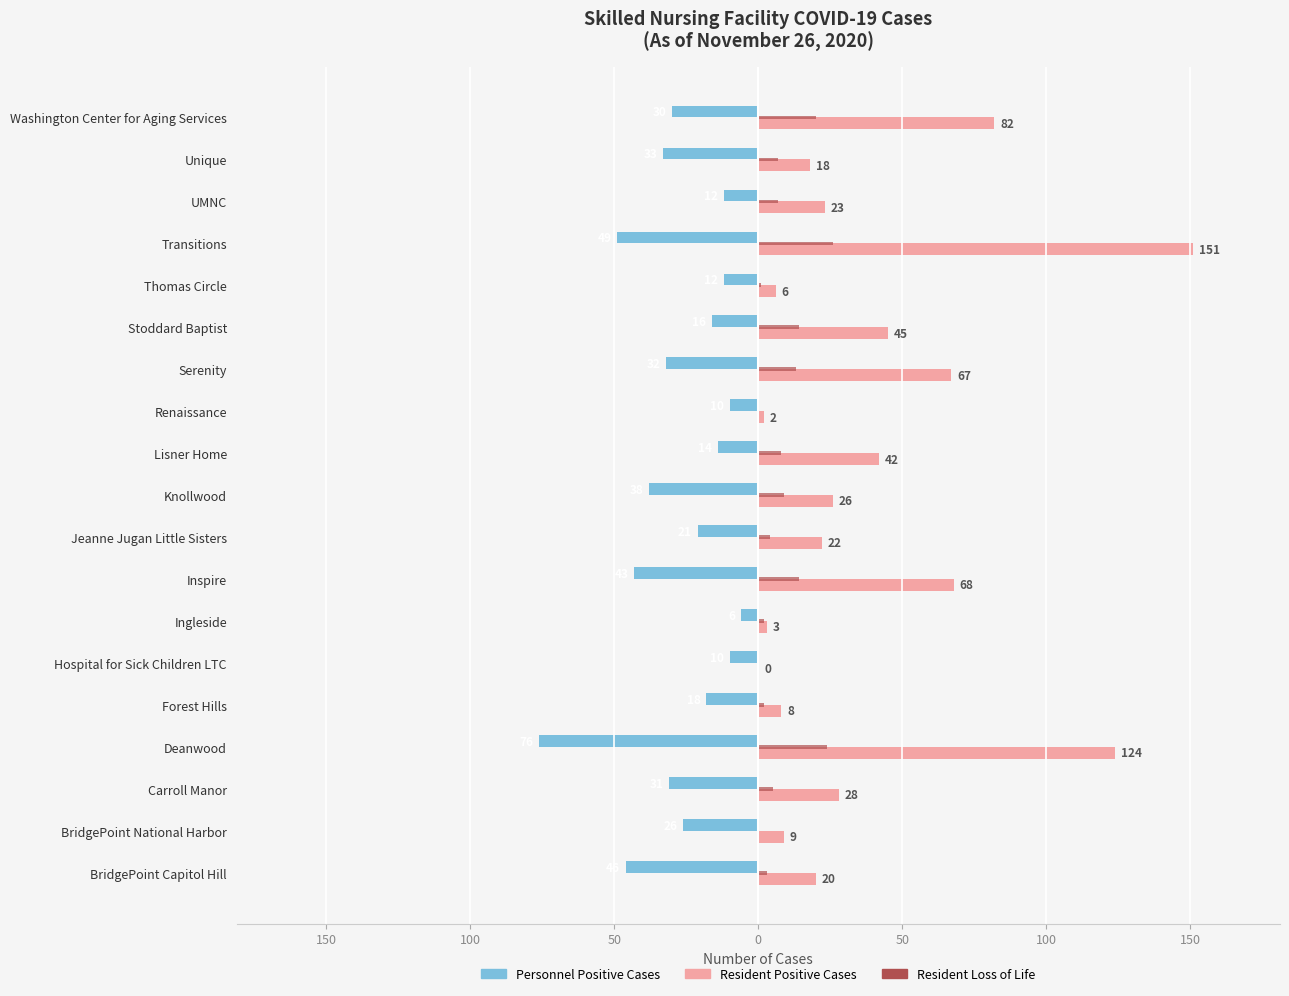

What are all the series names shown in the legend?

Personnel Positive Cases, Resident Positive Cases, Resident Loss of Life